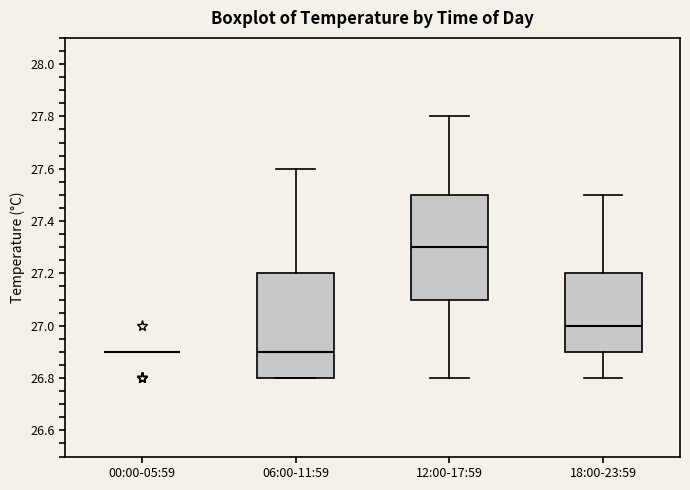

Where does the lower whisker of the box for 12:00-17:59 end on the y-axis? The values are not printed on the chart, so give them approximately, as read against the axis.

26.8